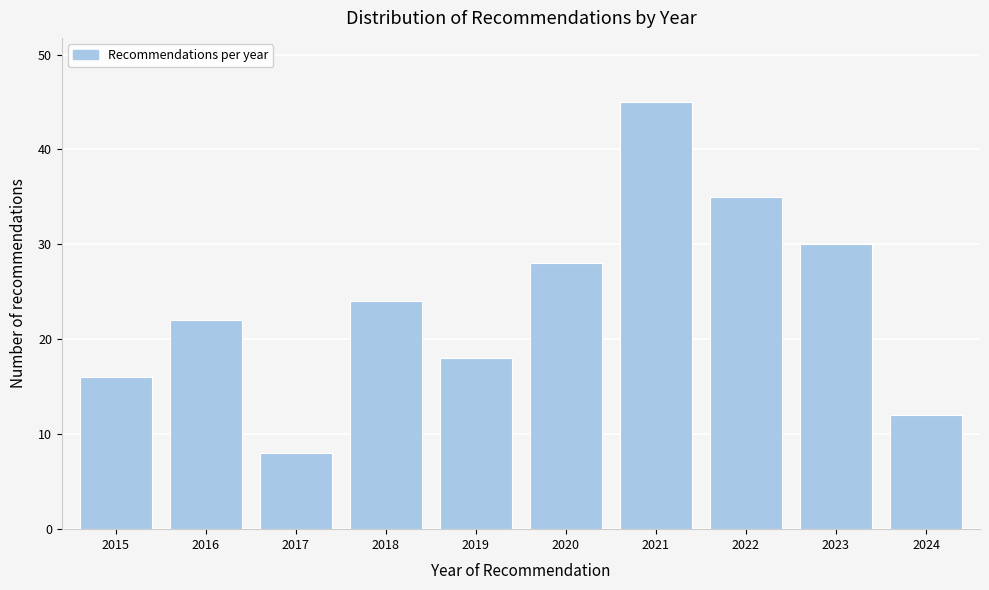

Reading left to right, what are all the values shown in this chart?

2015=16	2016=22	2017=8	2018=24	2019=18	2020=28	2021=45	2022=35	2023=30	2024=12